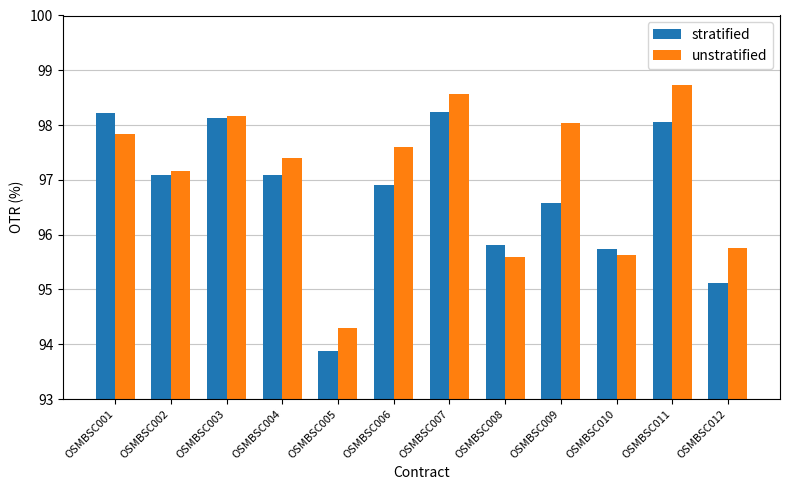

Reading left to right, transcribe all the data shown in this chart.

stratified: 98.2	97.1	98.1	97.1	93.9	96.9	98.2	95.8	96.6	95.7	98.1	95.1
unstratified: 97.8	97.2	98.2	97.4	94.3	97.6	98.6	95.6	98.0	95.6	98.7	95.8